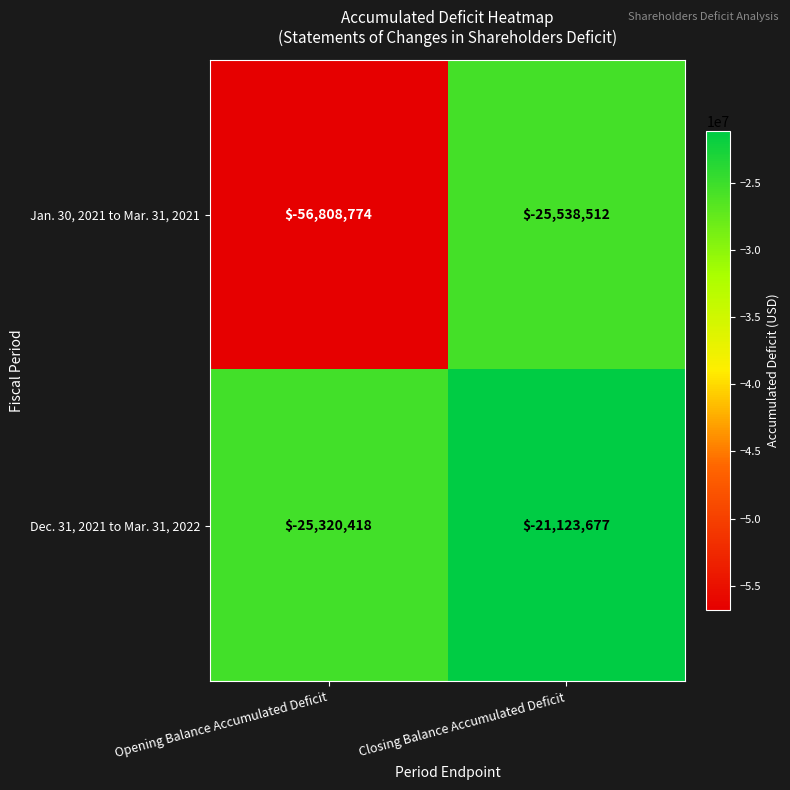

Between Opening Balance Accumulated Deficit and Closing Balance Accumulated Deficit, which series saw the biggest shift?

Jan. 30, 2021 to Mar. 31, 2021